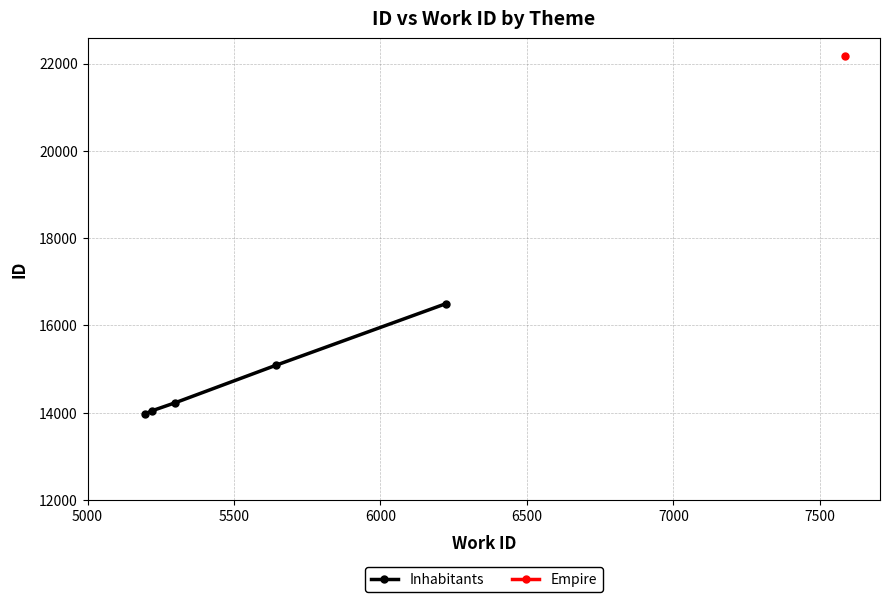

What is the lowest value of the Inhabitants series?

13967